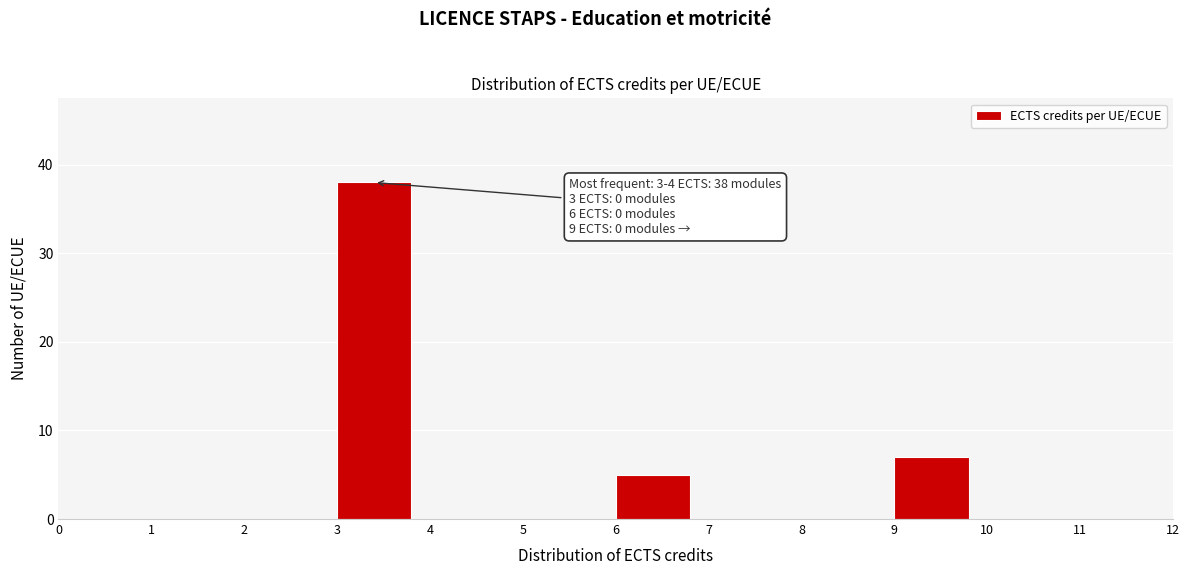

Over which range of the x-axis is the bar tallest?

3 to 4